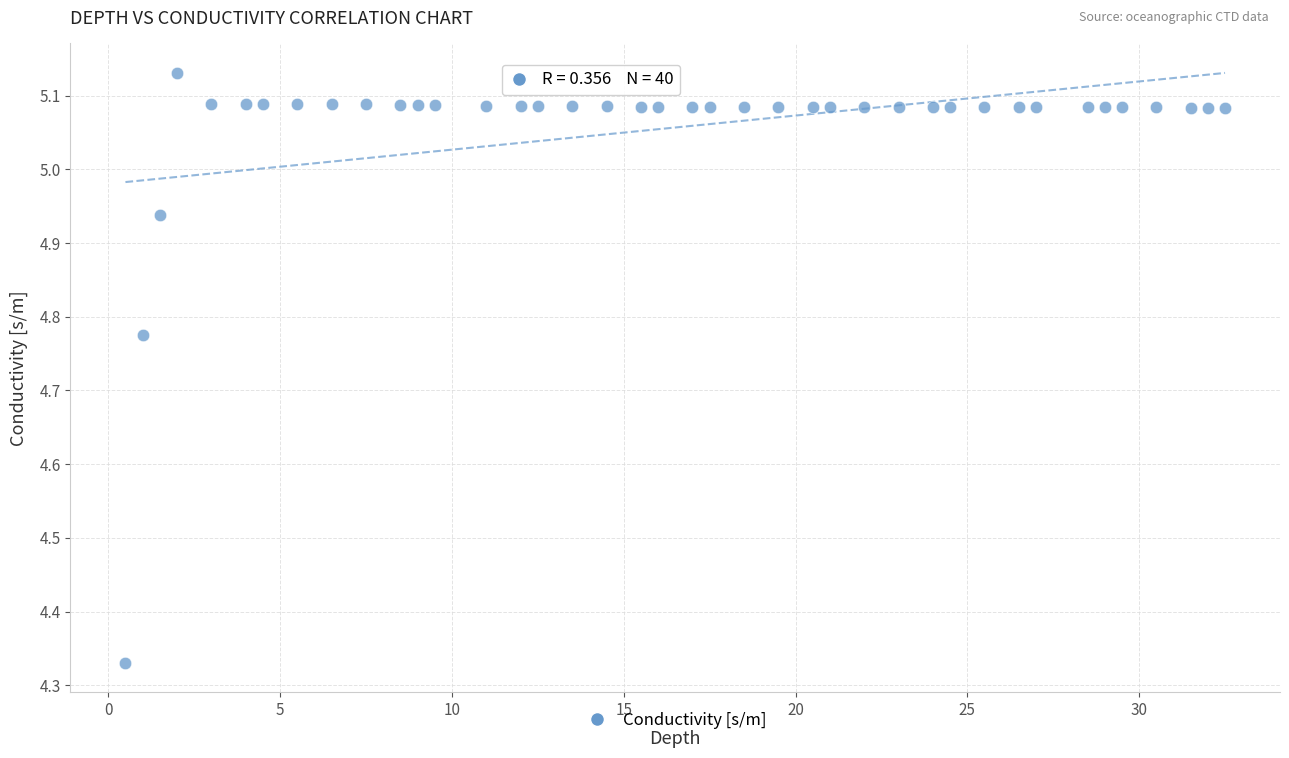

What is the range of X values (max minus min)?

32.0